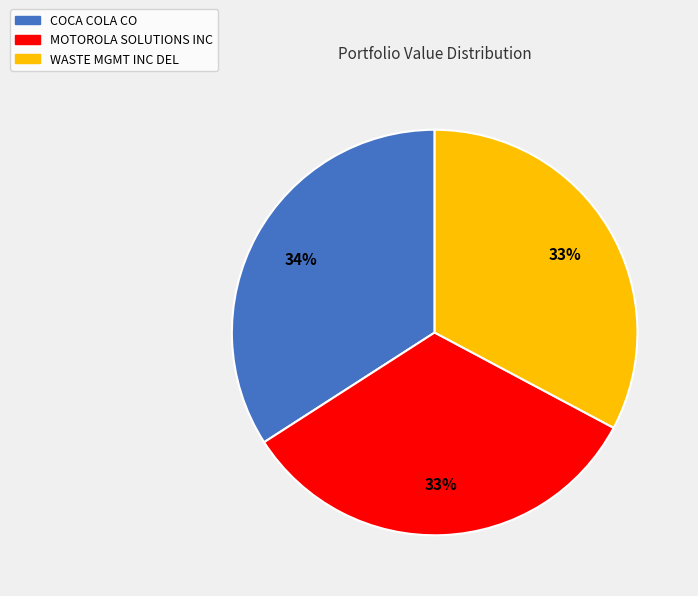

Which category has the biggest portion of the pie?

COCA COLA CO